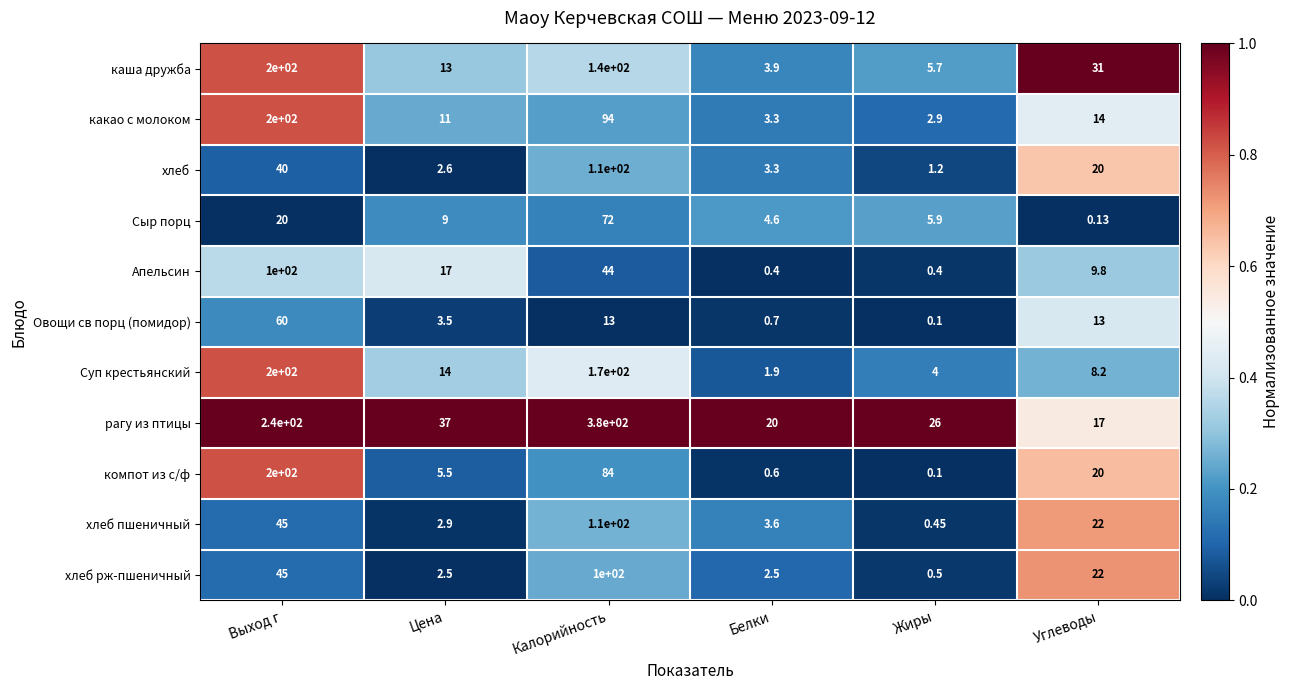

At which category is the sum across all series the highest?

Выход г